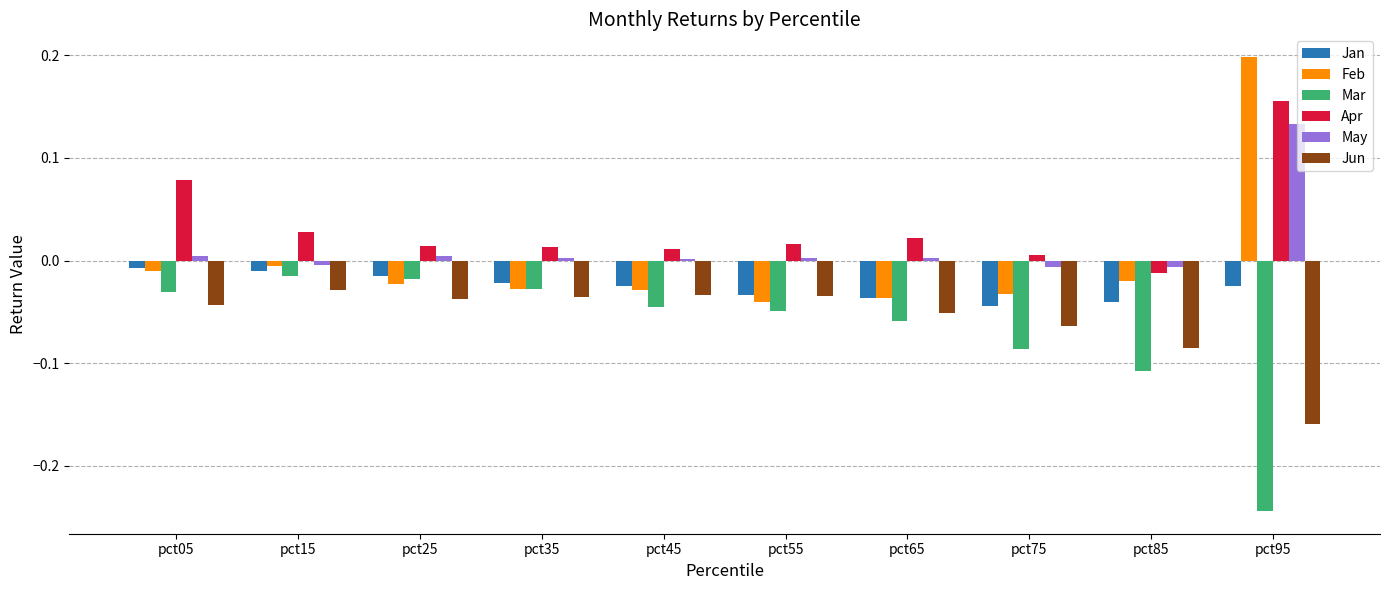

Is the value of Jun at pct25 greater than the value of Apr at pct85?

No